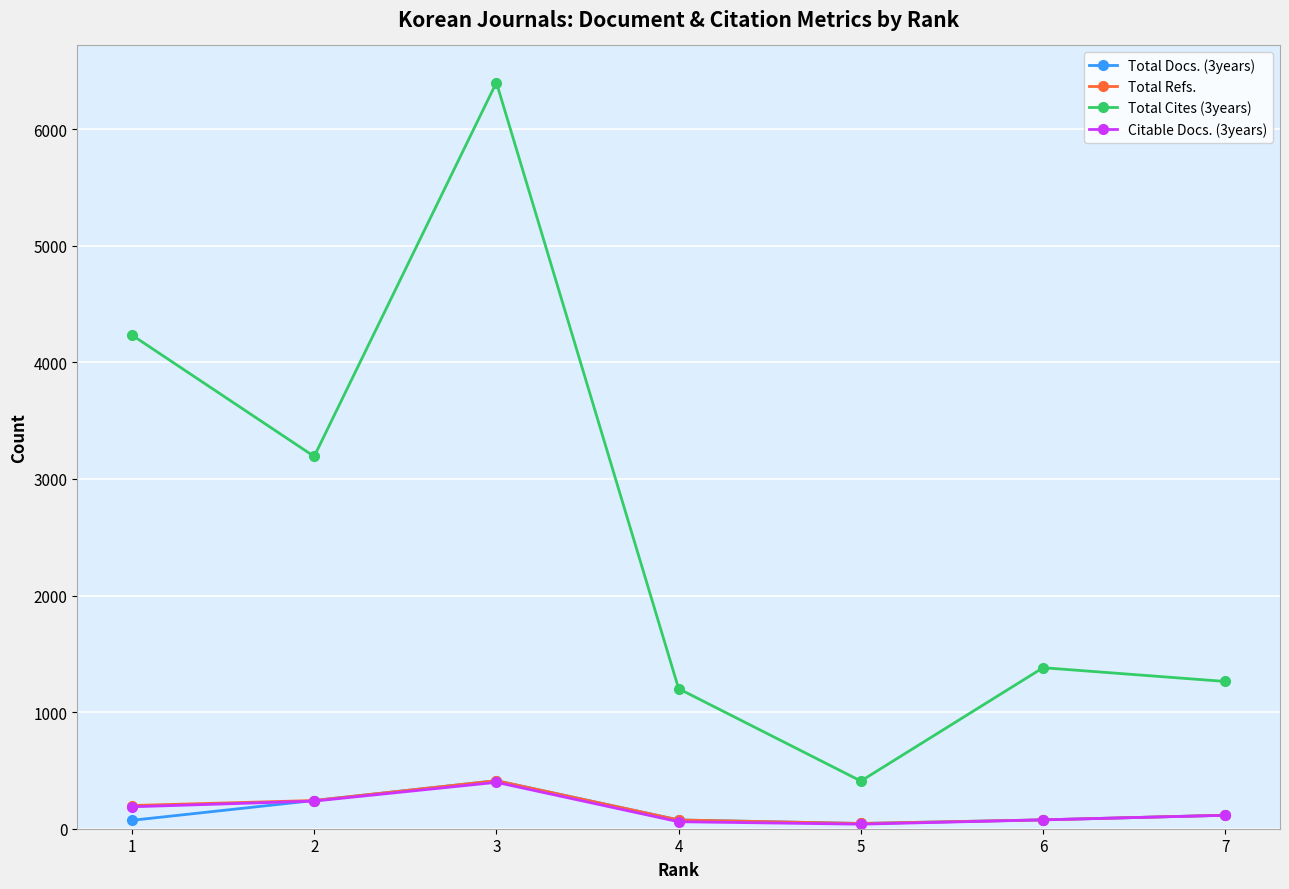

Which series has the largest range (max minus min)?

Total Cites (3years)